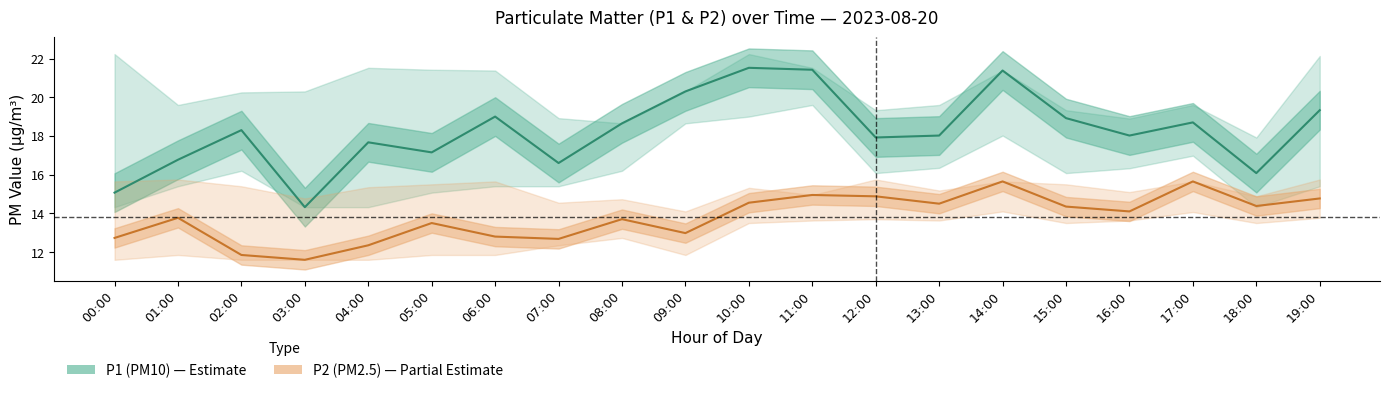

Which label corresponds to the largest value in the chart?

10:00